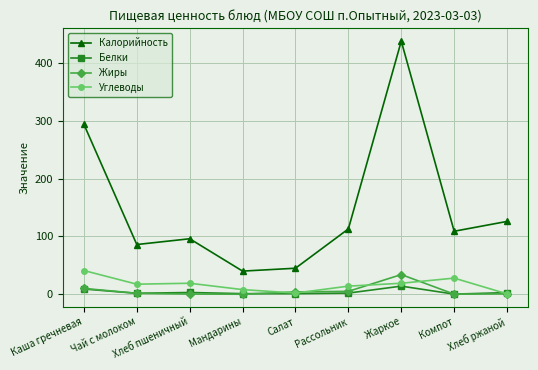

What position from the left is Салат?

5